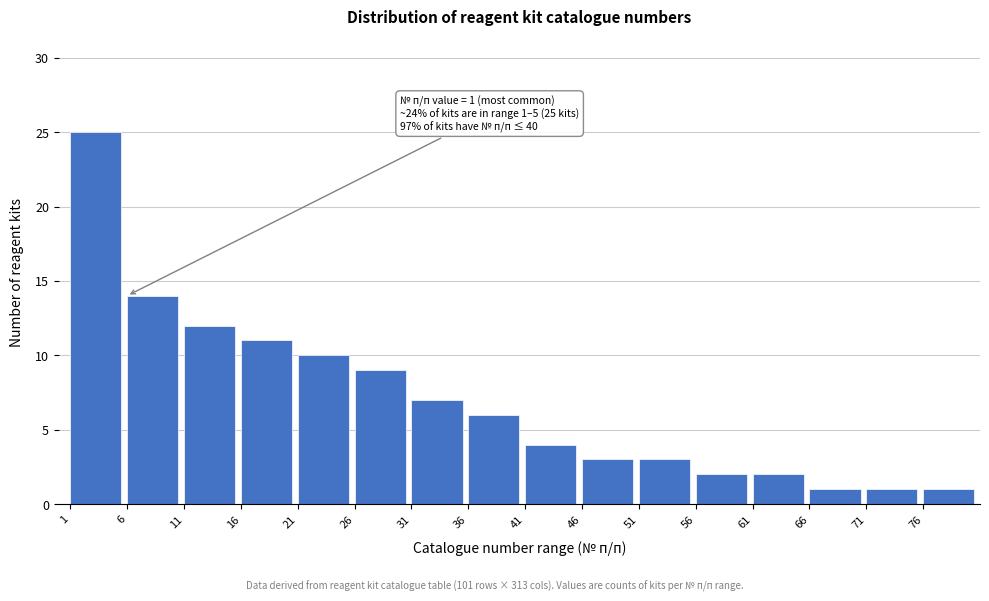

Reading right to left, extract all data points from this chart.

1	1	1	2	2	3	3	4	6	7	9	10	11	12	14	25